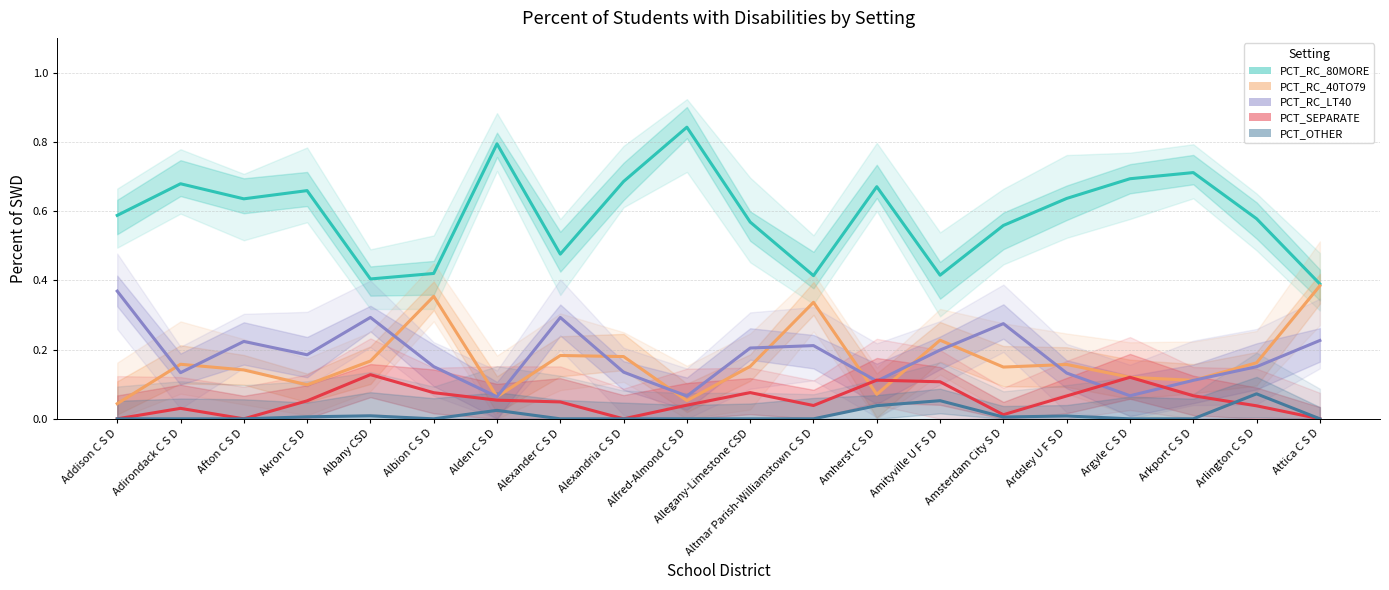

What is the difference between the second highest and second lowest values in the PCT_RC_80MORE series?

0.4